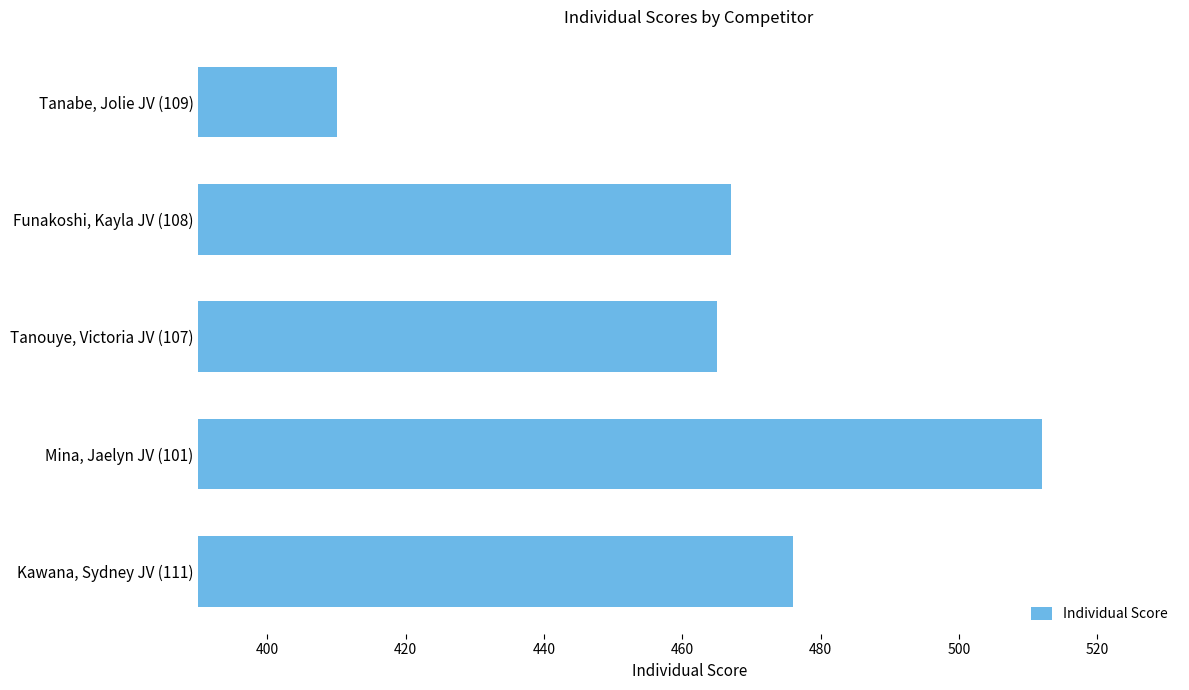

How many categories are shown in the chart?

5